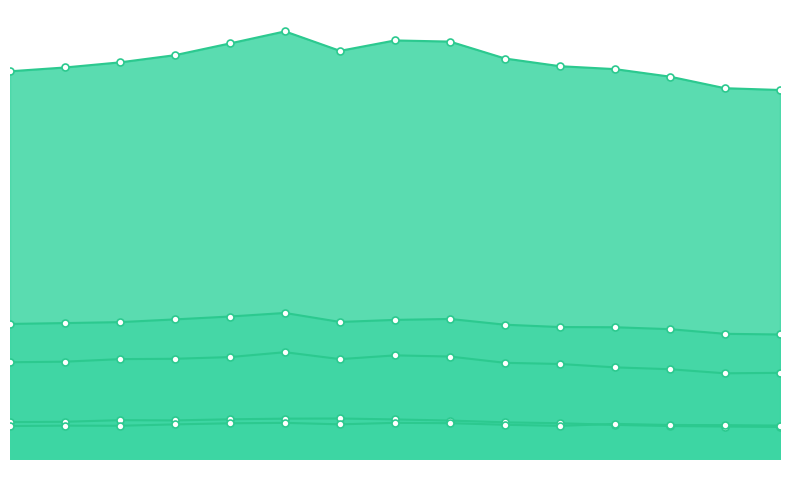

Which series has the largest total across all categories?

Age 4